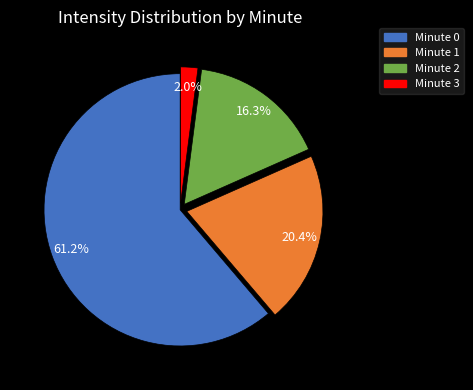

Which category has the biggest portion of the pie?

Minute 0